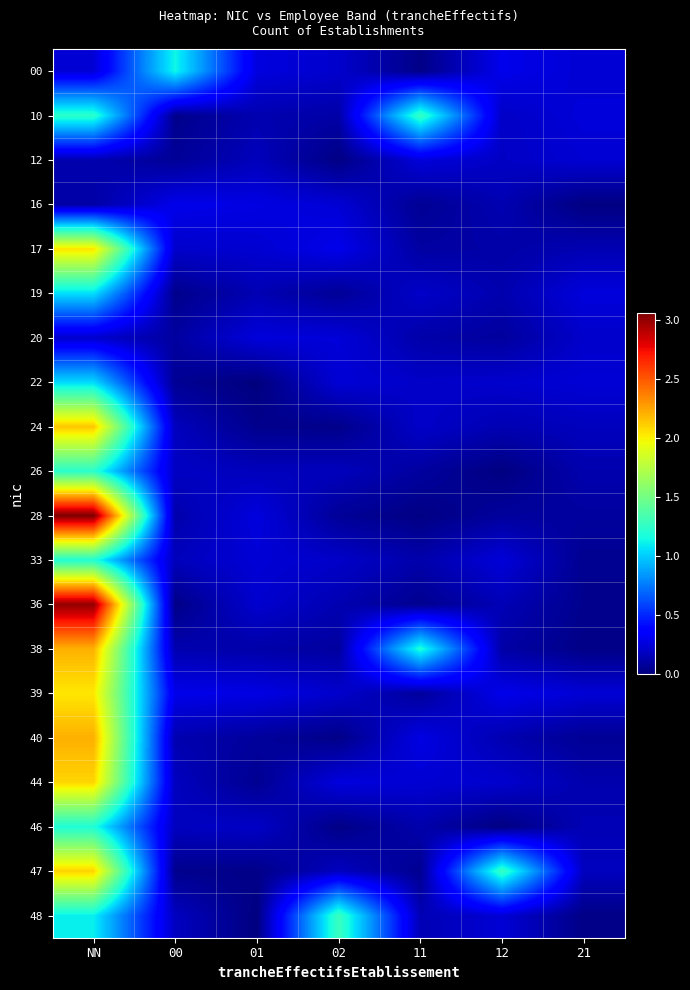

Between 21 and 02, which is larger?

21